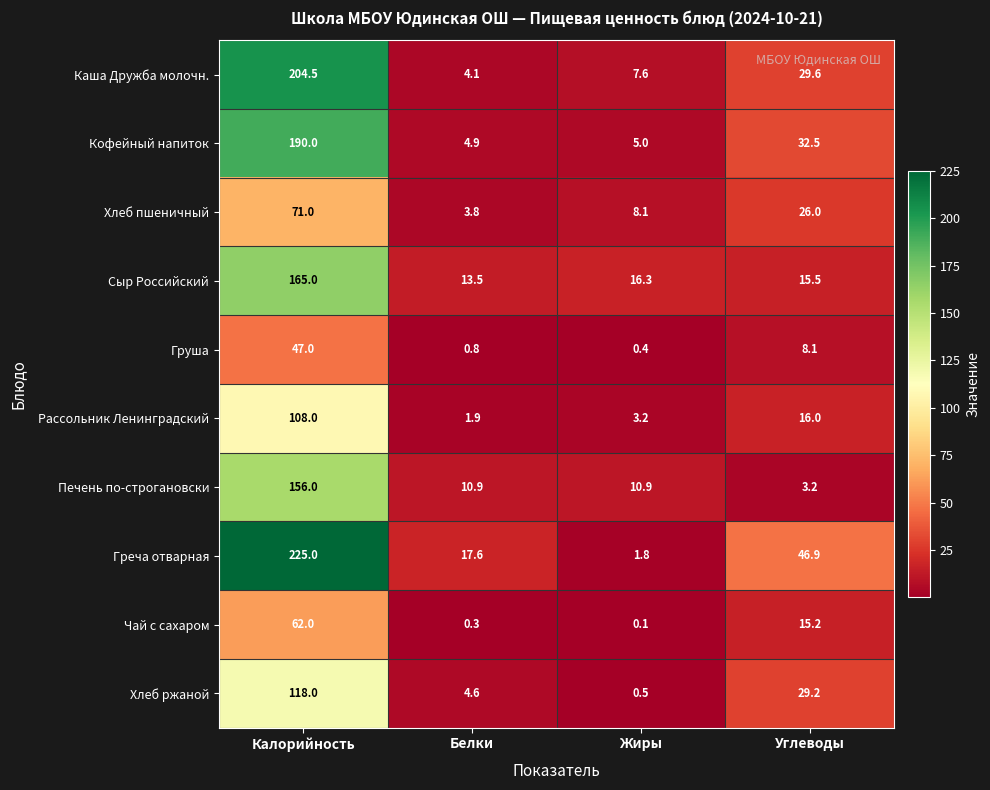

How many data points in Печень по-строгановски are above 10?

3